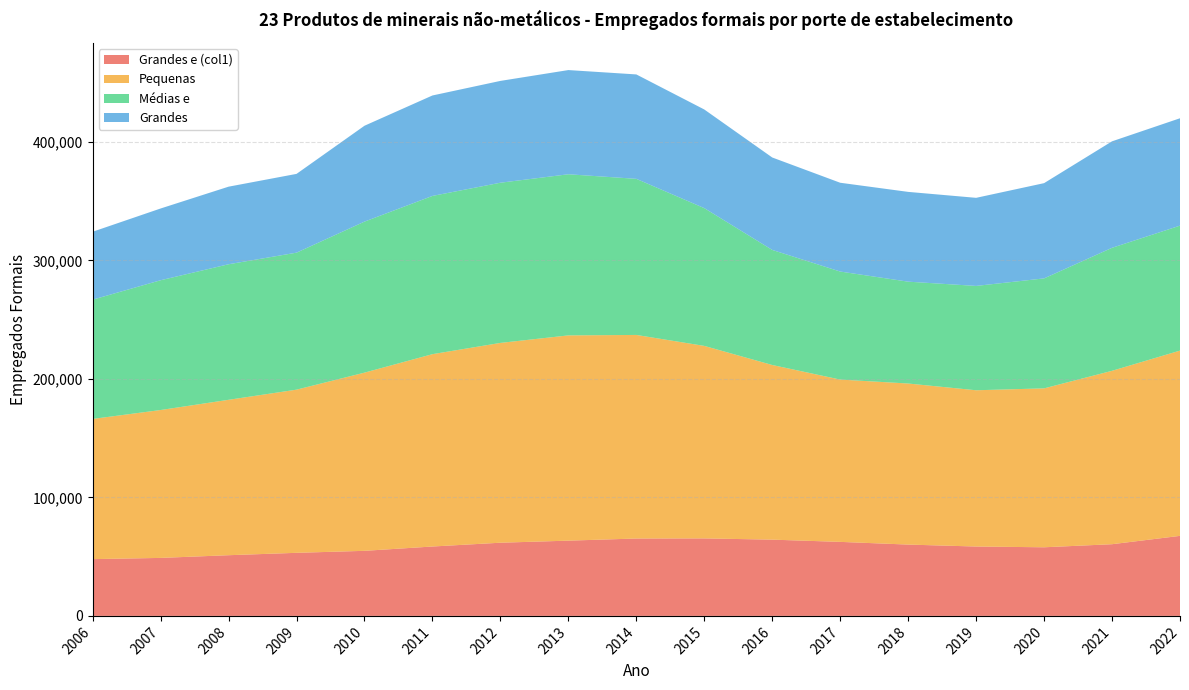

Reading right to left, list all the values displayed in this chart.

Grandes e (col1): 67553	60515	57920	58560	60198	62480	64364	65415	65312	63517	61775	58568	54926	53242	51231	48950	47924
Pequenas: 156384	146367	134133	131891	135953	136997	147414	162483	171837	173250	168649	162356	150401	137720	131165	124826	118326
Médias e: 105466	103807	92821	88069	85962	91180	97120	116282	131757	135998	135202	133560	127473	115630	114409	109534	100670
Grandes: 90635	89884	80396	74356	75780	74949	78030	83267	88128	87947	85942	84787	80922	66495	65488	60568	57330